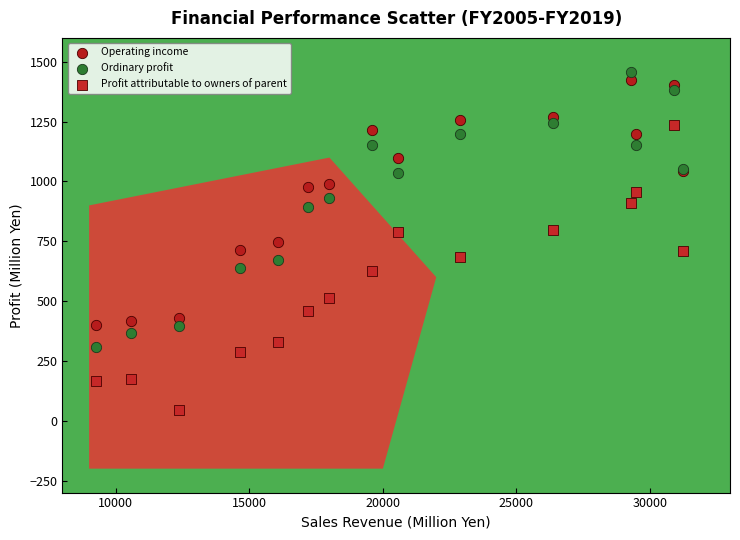

What is the X range (max minus min) for the scatter plot?

21952